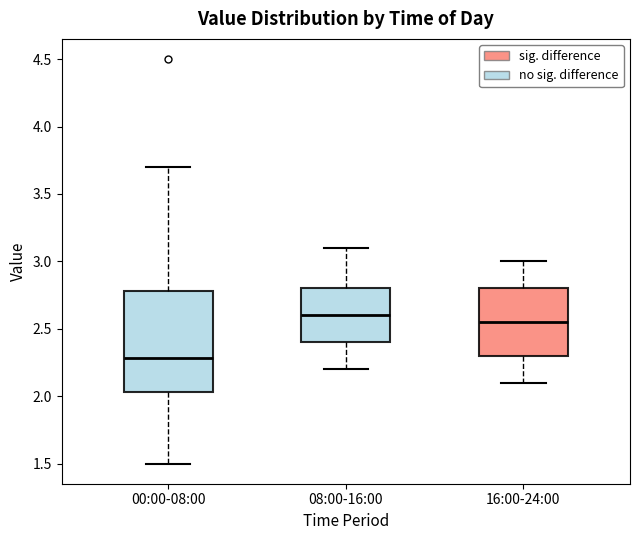

Reading left to right, read every box against the y-axis: the position of its median line, the range the box covers, and the ends of its whiskers. The values are not printed on the chart, so give them approximately, as read against the axis.

00:00-08:00: median 2.30, box 2.05 to 2.80, whiskers 1.50 to 3.70
08:00-16:00: median 2.60, box 2.40 to 2.80, whiskers 2.20 to 3.10
16:00-24:00: median 2.55, box 2.30 to 2.80, whiskers 2.10 to 3.00